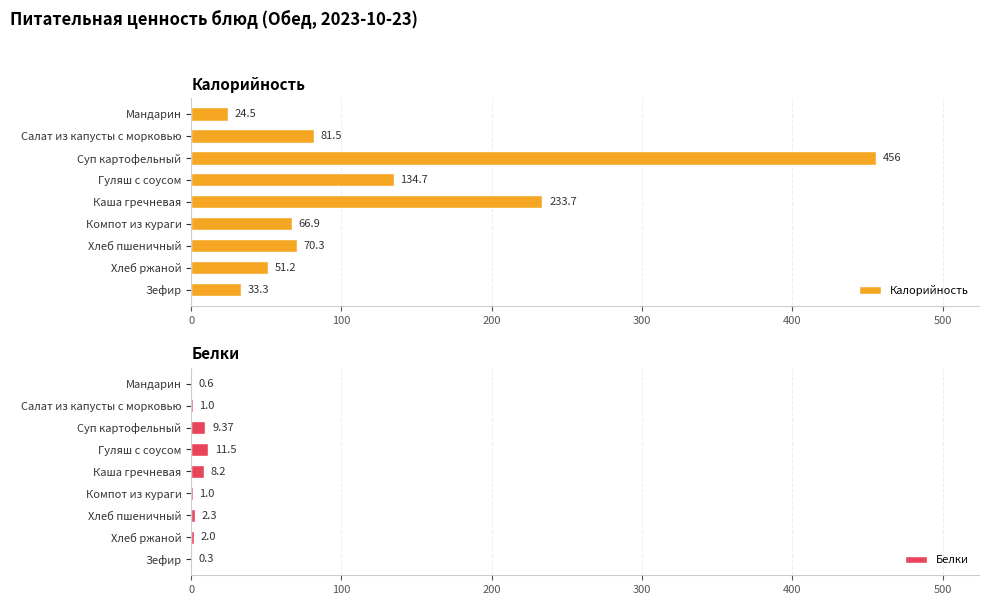

What is the approximate value of Калорийность at Компот из кураги?

66.9